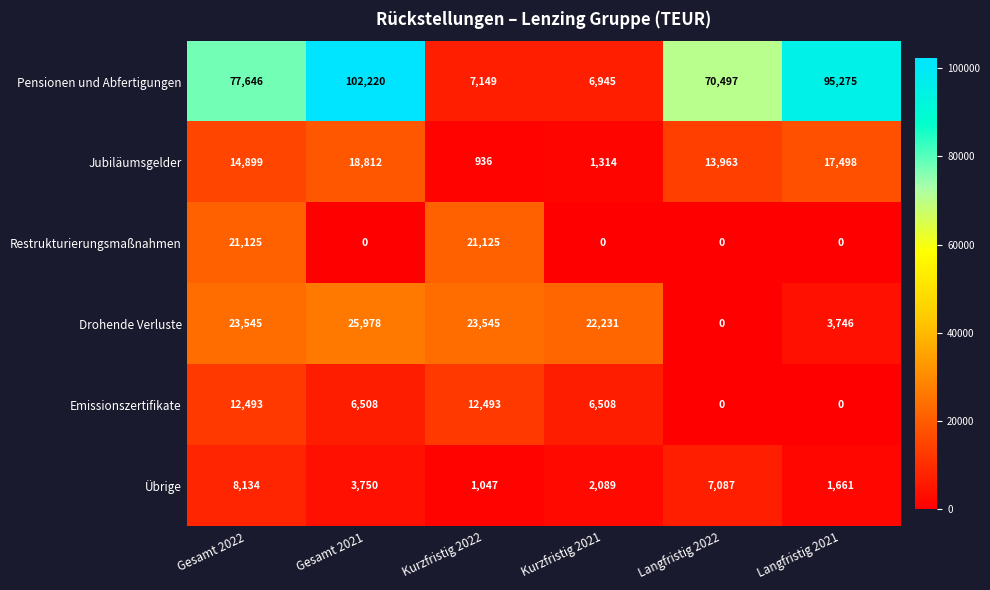

Count the number of categories in the chart.

6